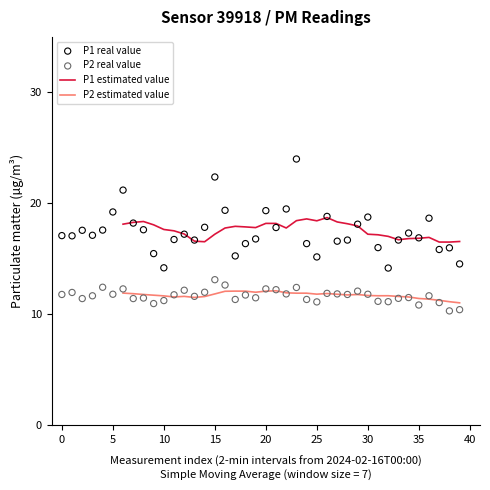

Is it true that P2 estimated value equals 17.3 at 25?

False